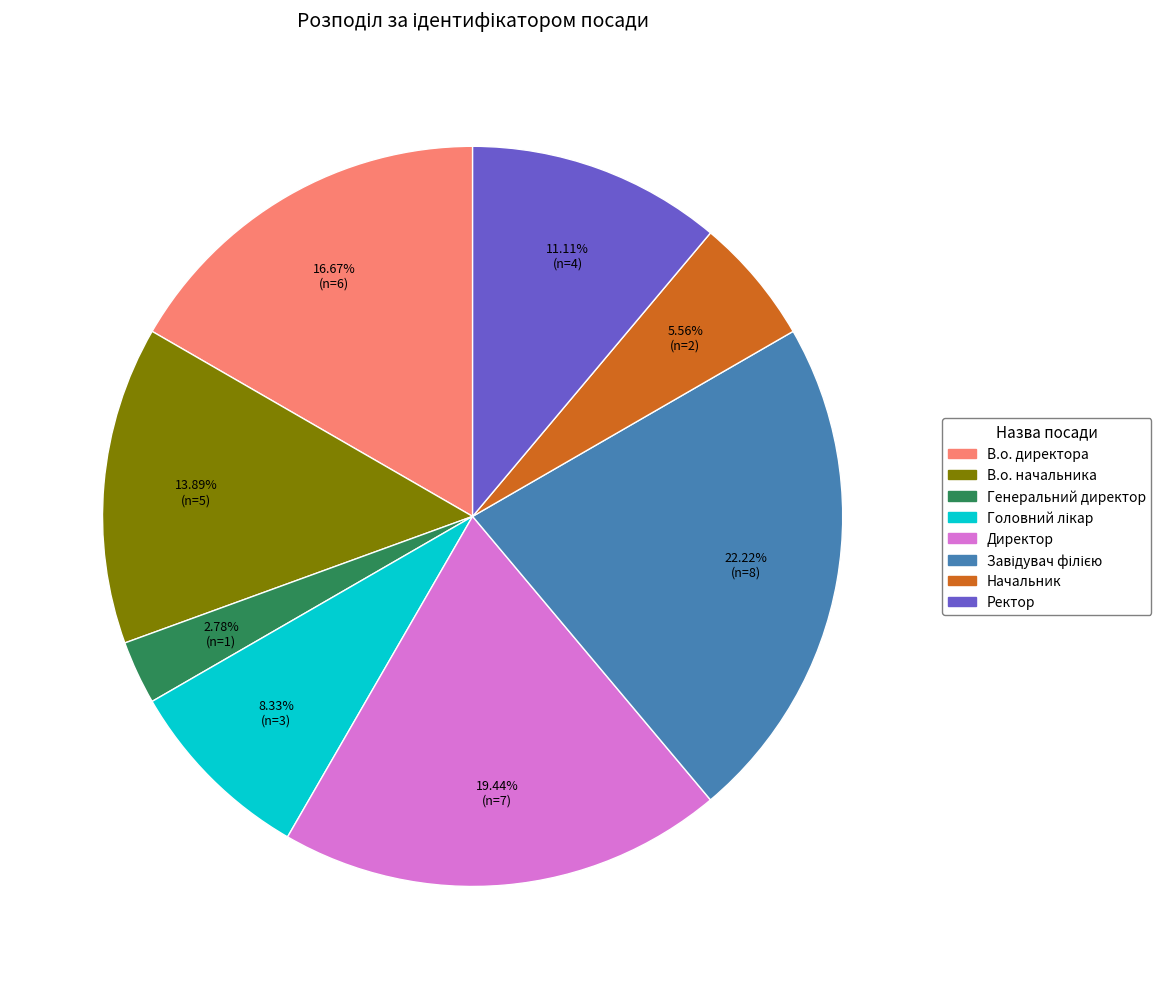

To the nearest percent, what portion does Генеральний директор represent?

3%